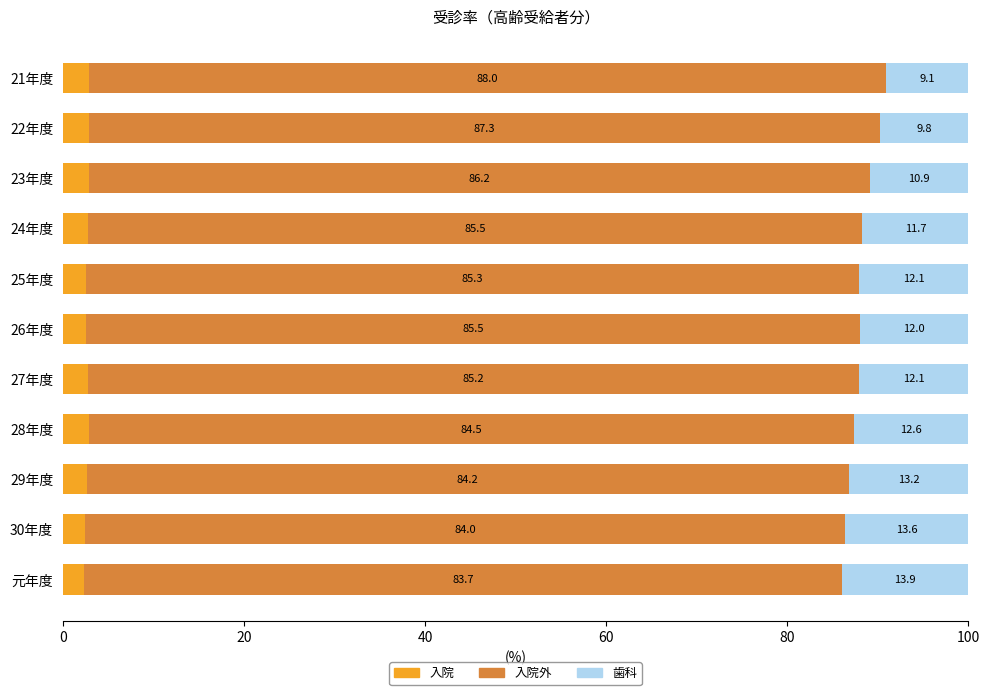

What is the total value across all series at 27年度?

100.0